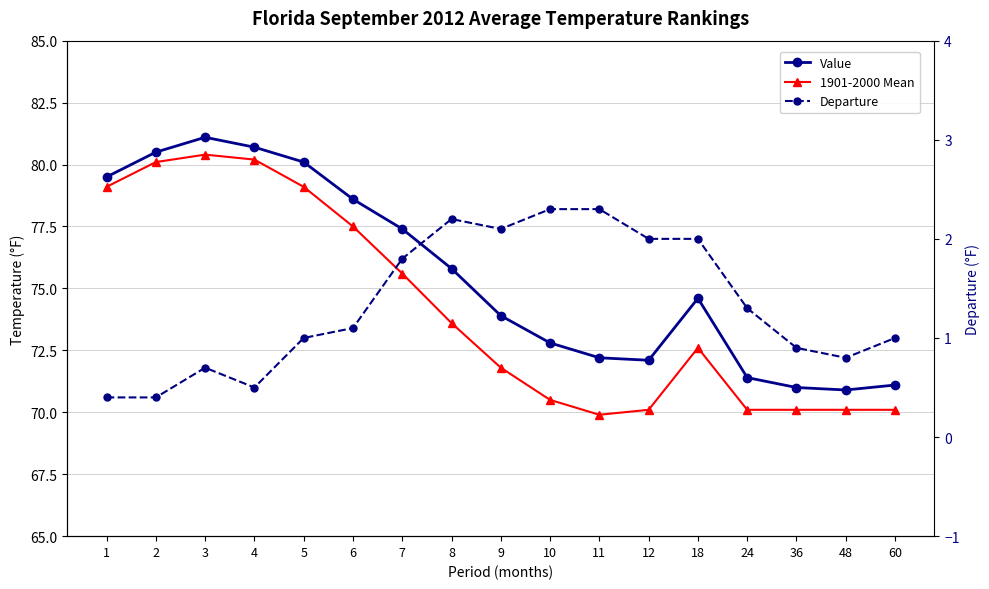

What are all the series names shown in the legend?

Value, 1901-2000 Mean, Departure